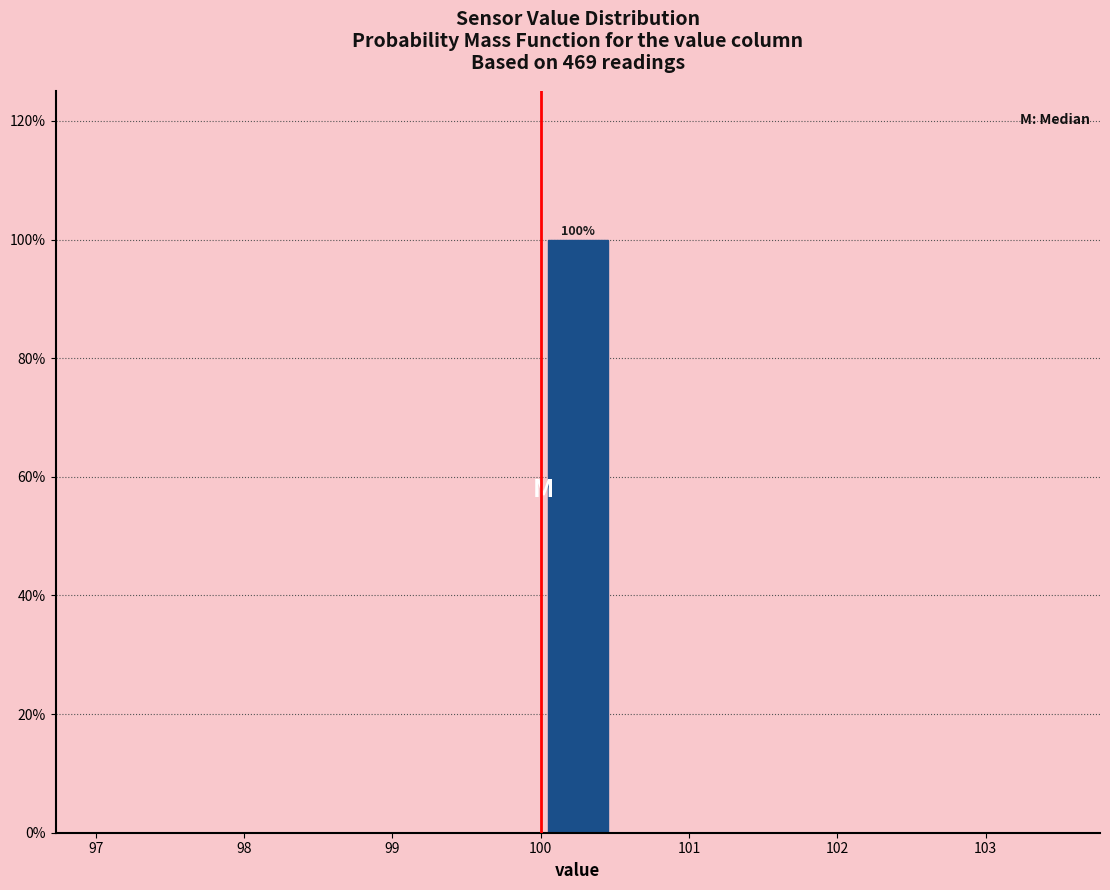

Over which range of the x-axis is the bar tallest?

100.0 to 100.5